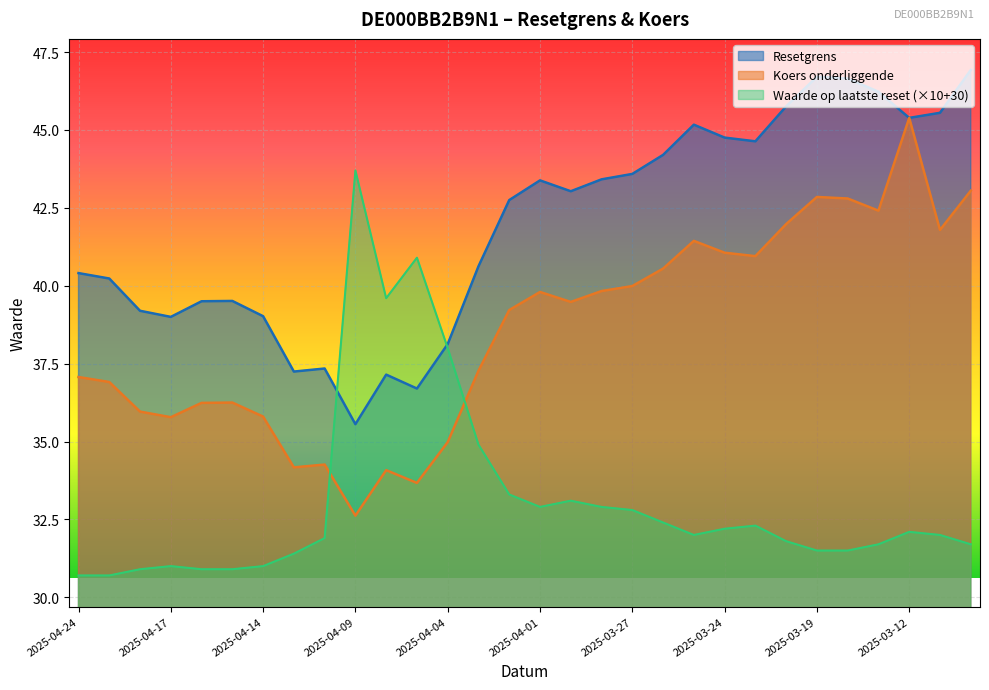

What position from the right is 2025-04-15?

25